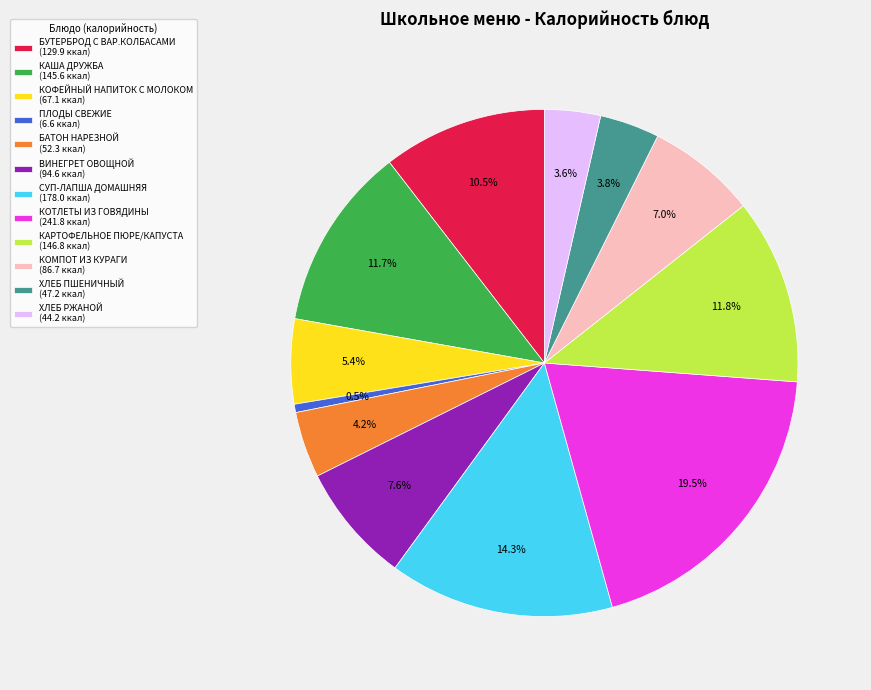

Does КОФЕЙНЫЙ НАПИТОК С МОЛОКОМ account for over 50% of the chart?

No